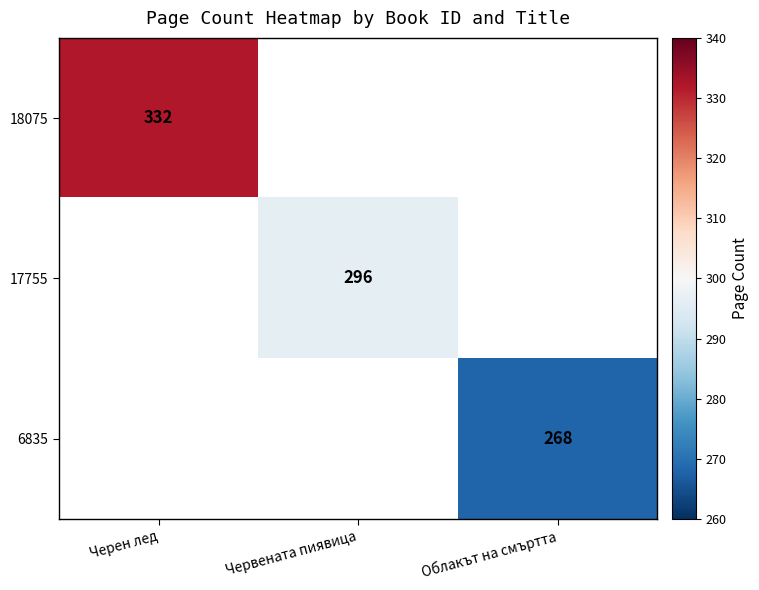

True or false: 18075 has a value of 332 at Черен лед.

True